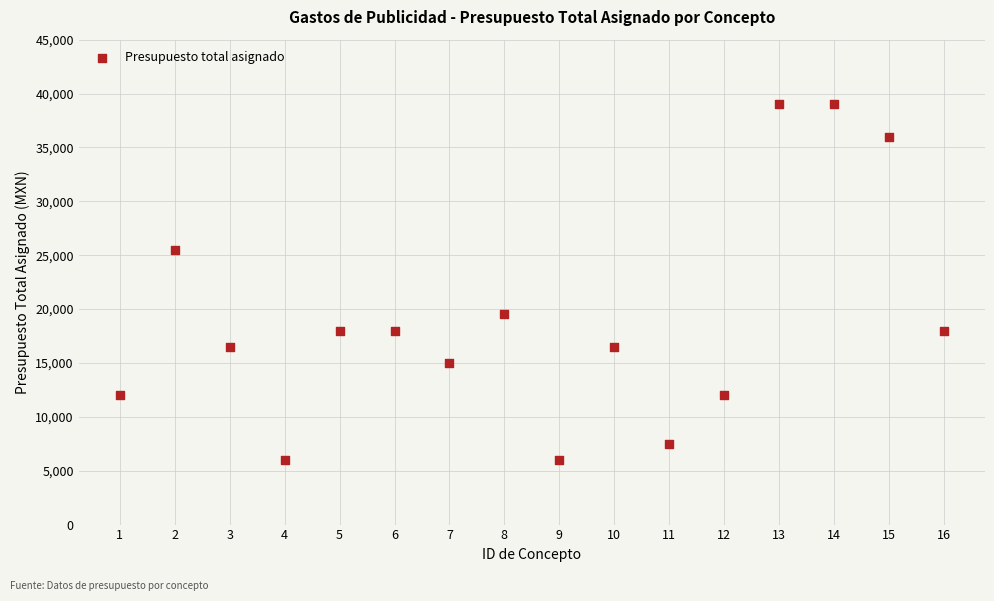

What is the range of Y values (max minus min)?

33000